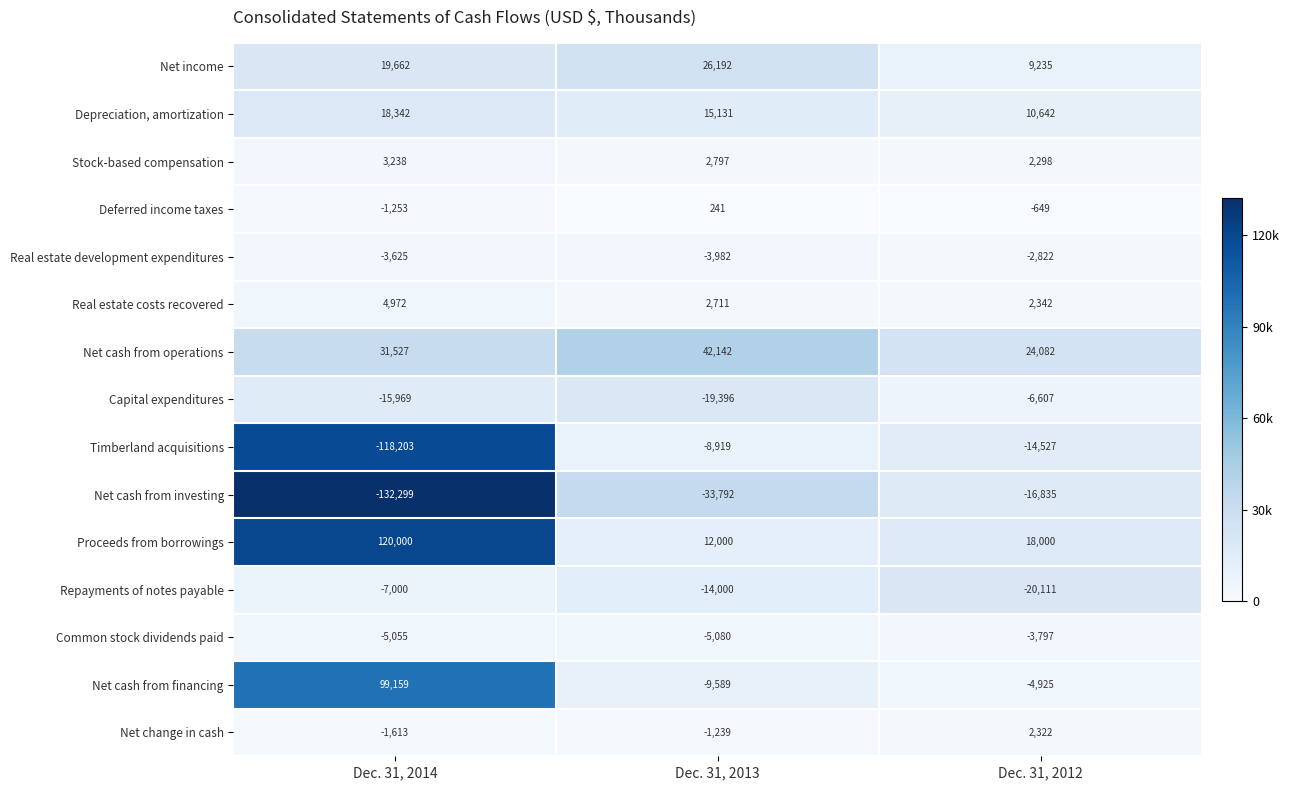

What is the average value of the Depreciation, amortization series?

14705